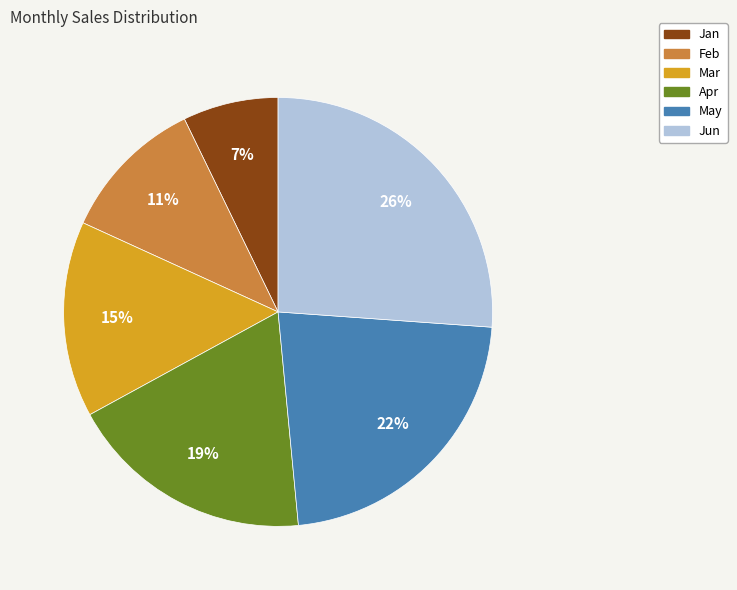

Count the number of slices in the pie.

6